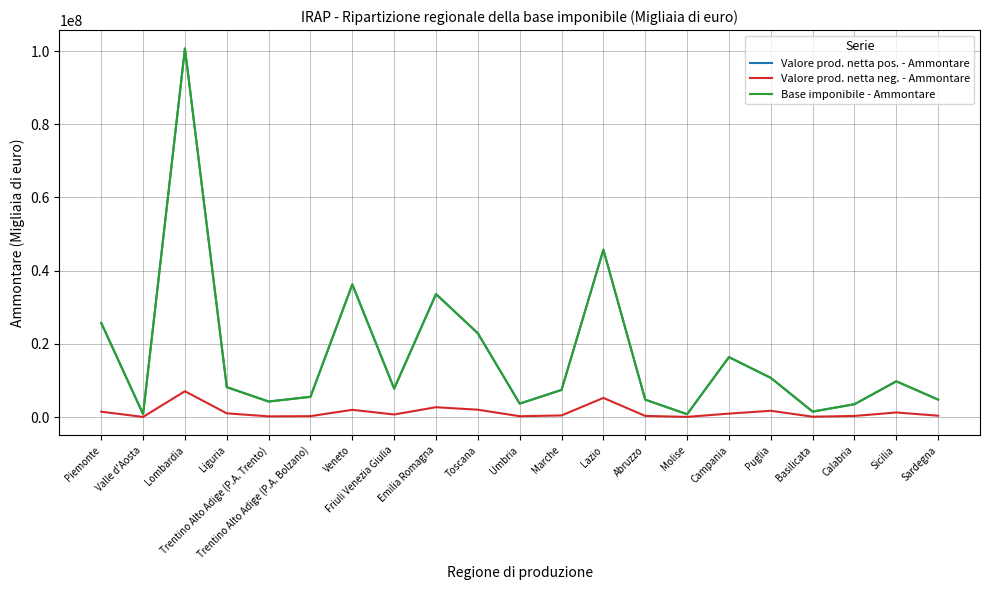

Read the Valore prod. netta pos. - Ammontare value at Puglia.

10703628